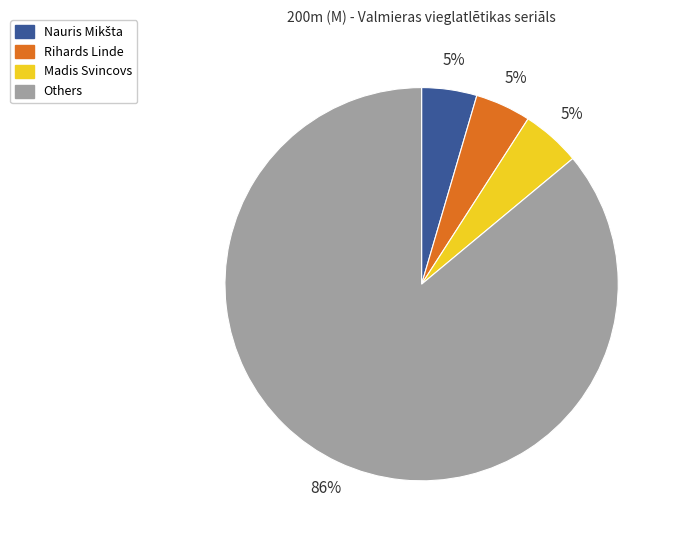

Is there a majority slice in this chart?

Yes